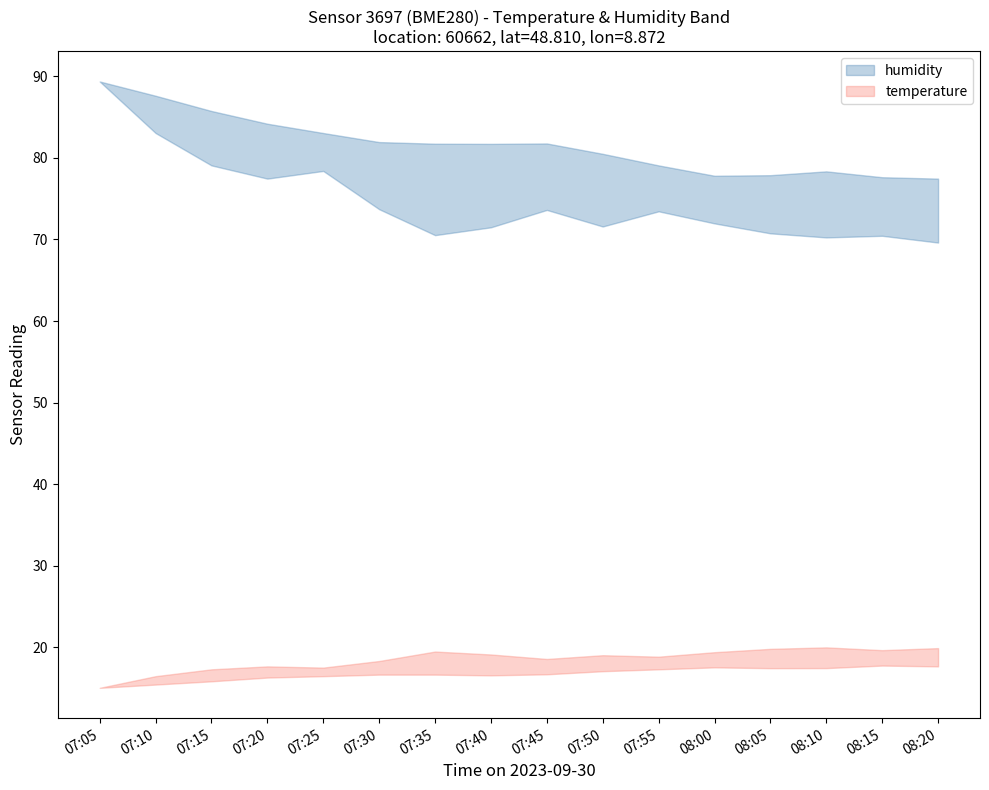

How many values in the temperature_lower series exceed 16?

13